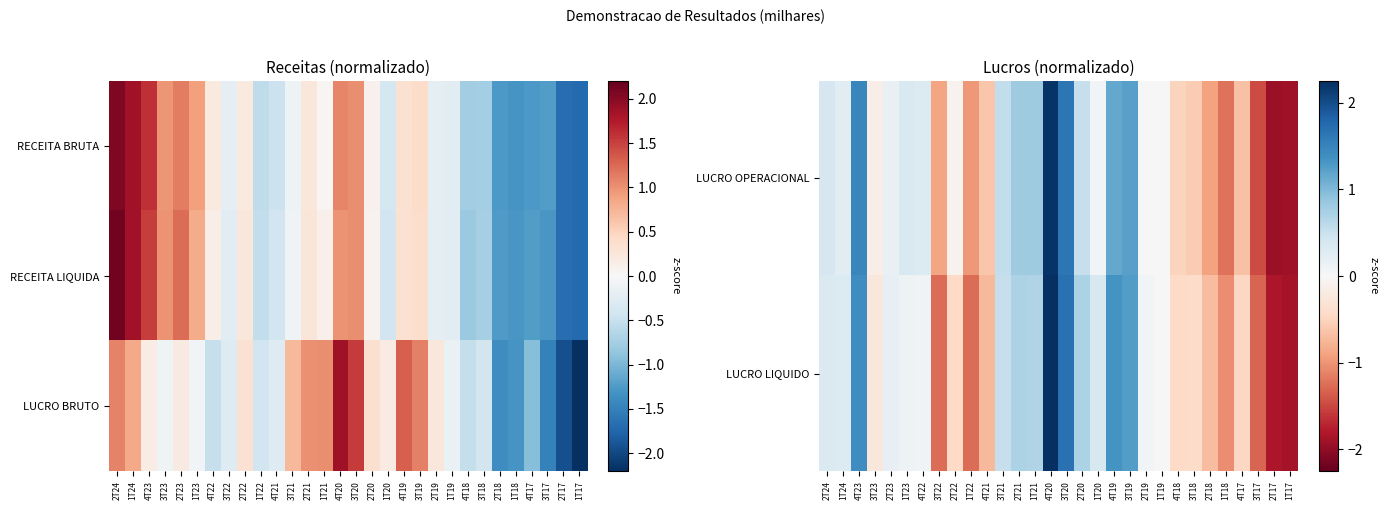

List the labels in order of LUCRO LIQUIDO value, smallest first.

1T17, 2T17, 3T17, 1T22, 3T22, 1T18, 4T21, 2T18, 4T17, 2T22, 4T18, 3T18, 3T23, 1T19, 2T19, 4T22, 1T23, 2T23, 1T24, 2T24, 1T20, 3T21, 1T21, 2T21, 2T20, 3T19, 4T19, 4T23, 3T20, 4T20